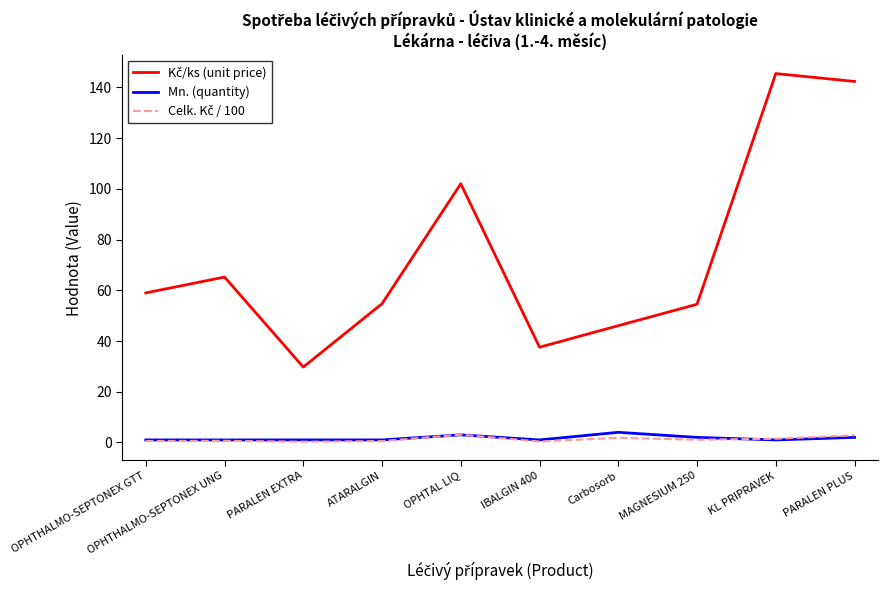

What is the maximum value shown in the chart?

145.5